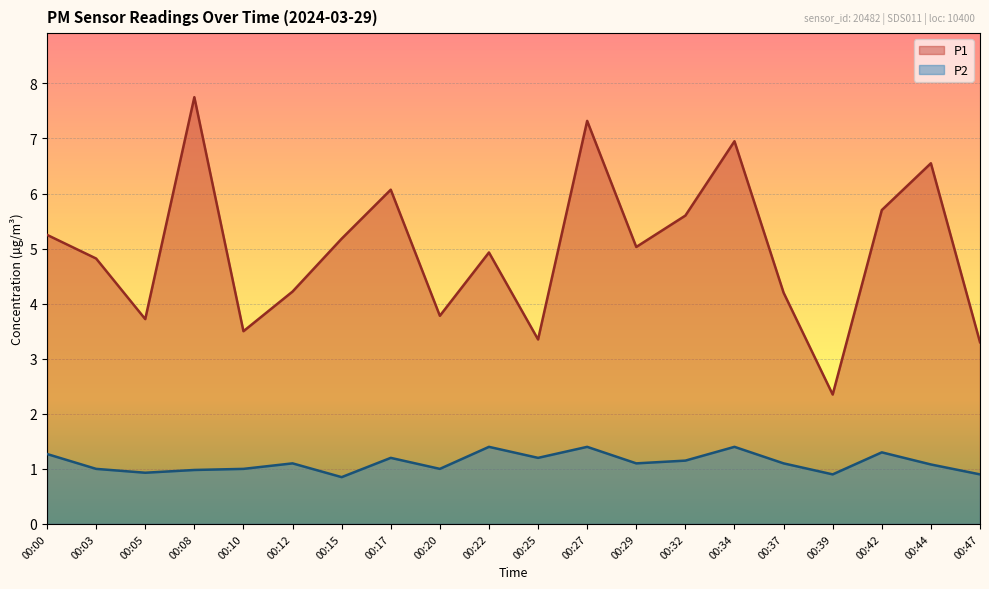

True or false: P2 and P1 intersect in this chart.

False